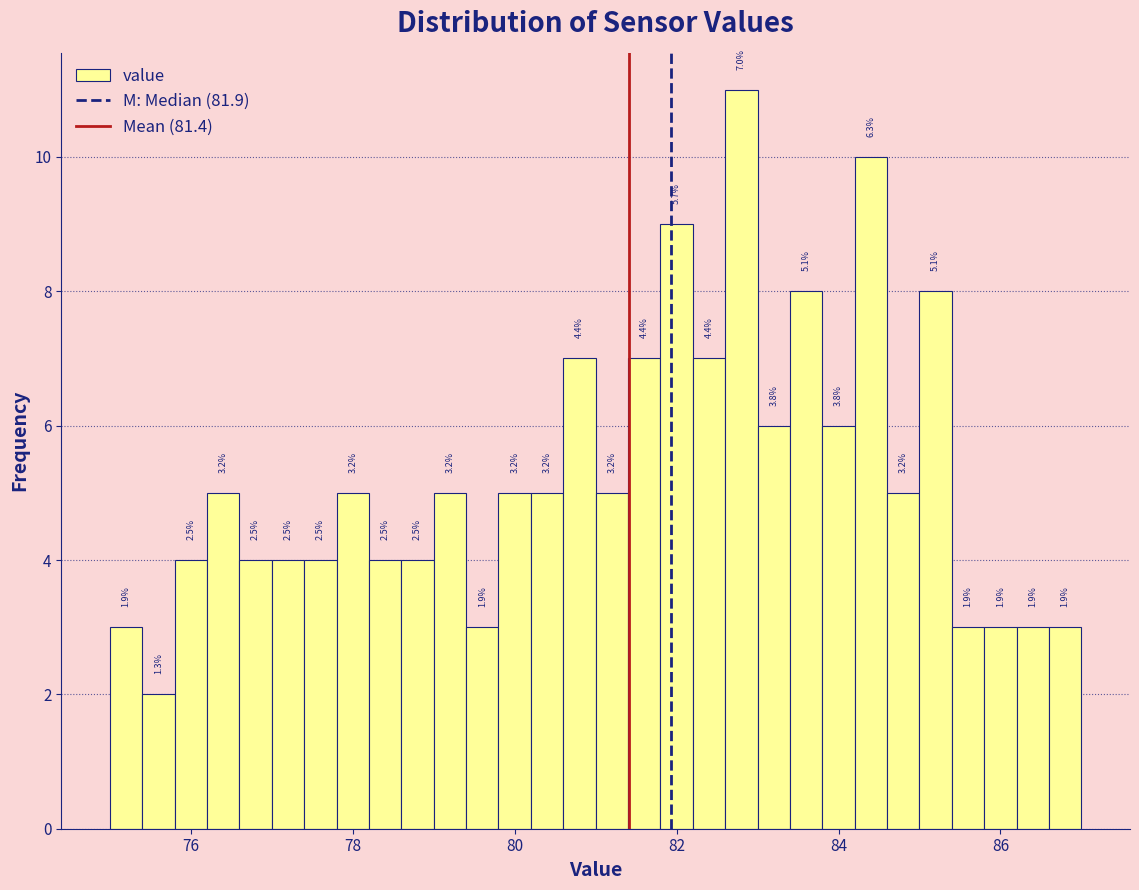

Read against the x-axis, roughly where is the centre of the tallest bar?

82.8